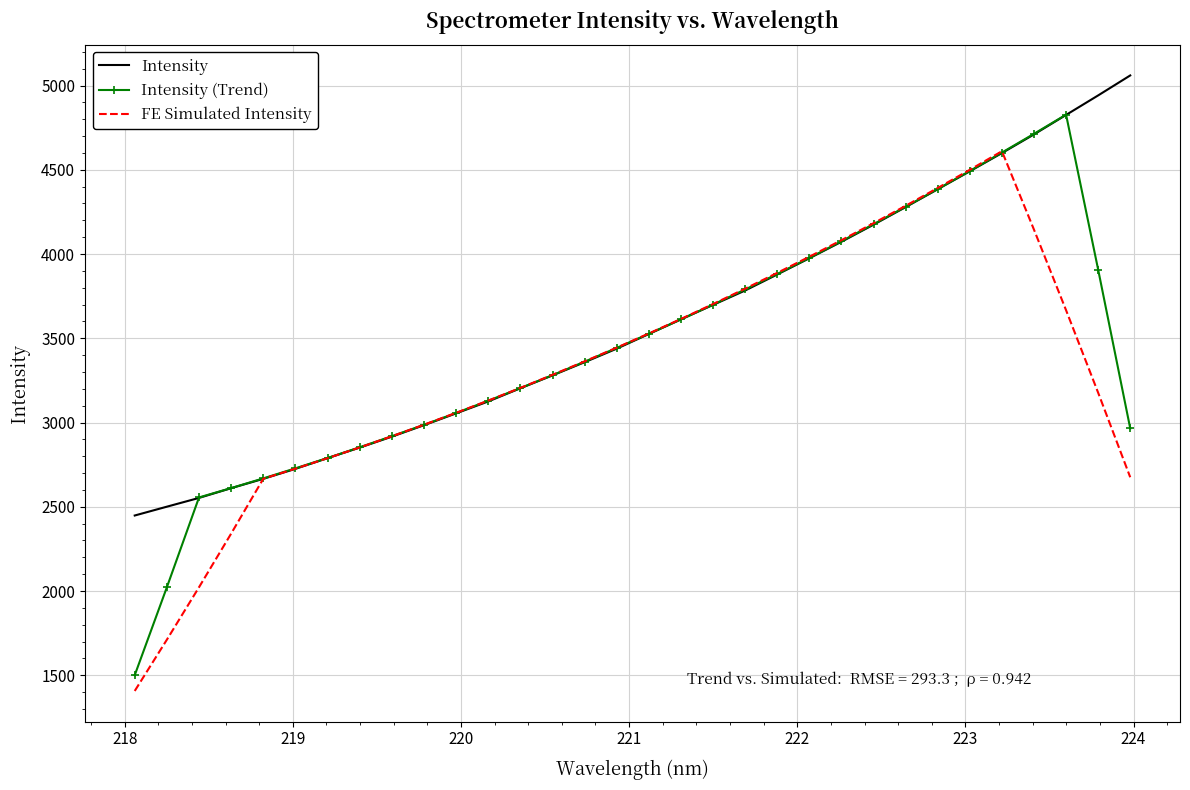

Which series has the widest spread of values?

Intensity (Trend)